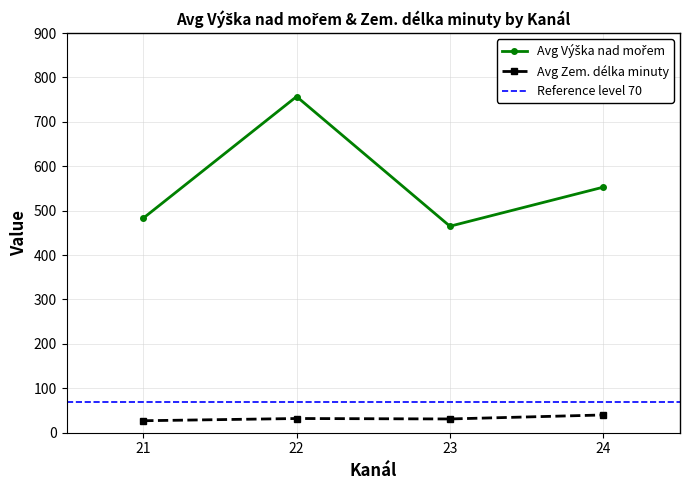

True or false: Avg Výška nad mořem and Avg Zem. délka minuty intersect in this chart.

False